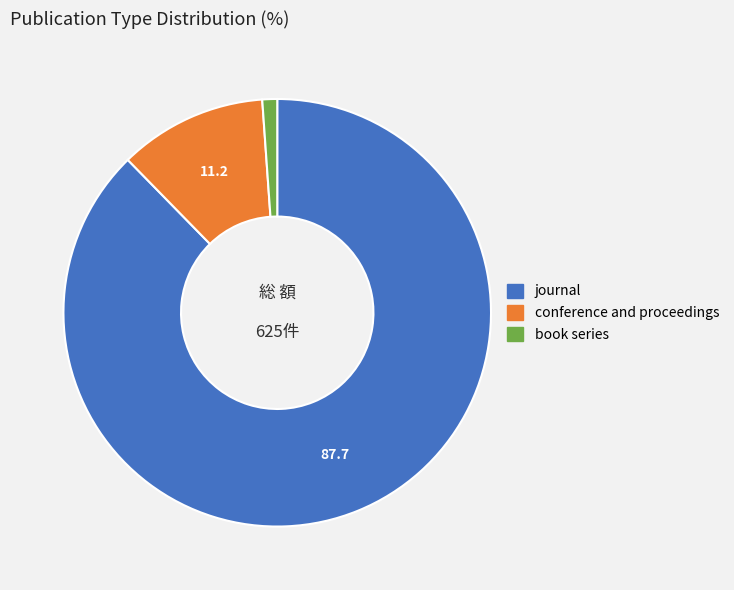

Combined, do conference and proceedings and journal account for over 50%?

Yes